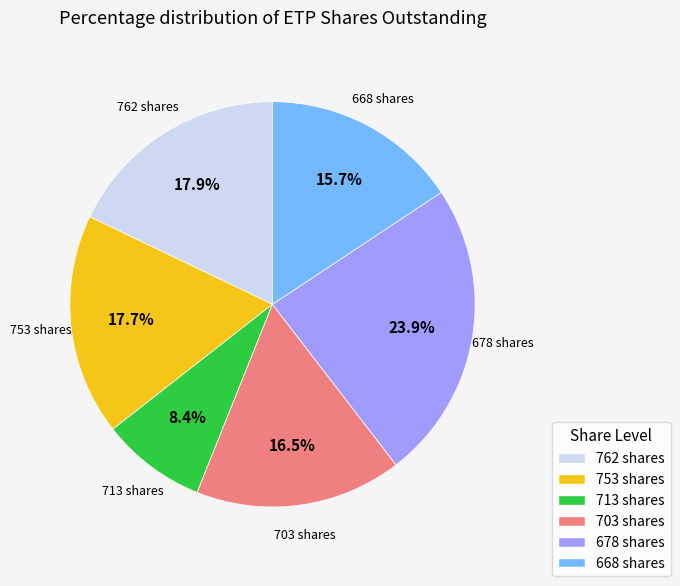

Does any single category account for the majority?

No